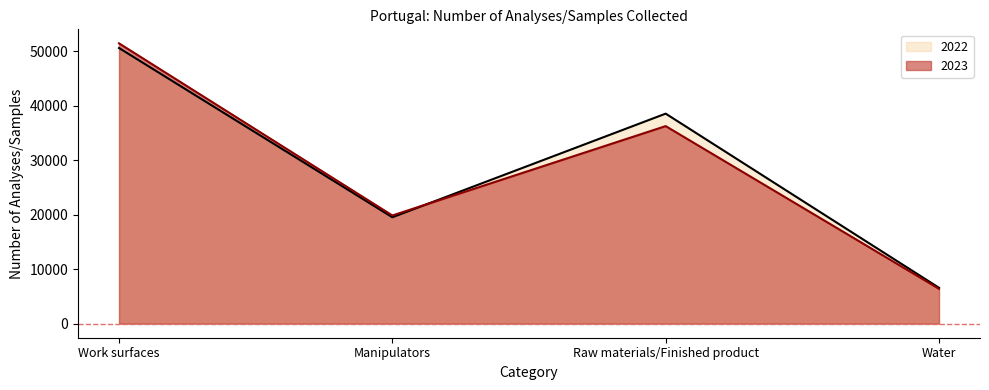

At which label does 2023 reach its minimum?

Water